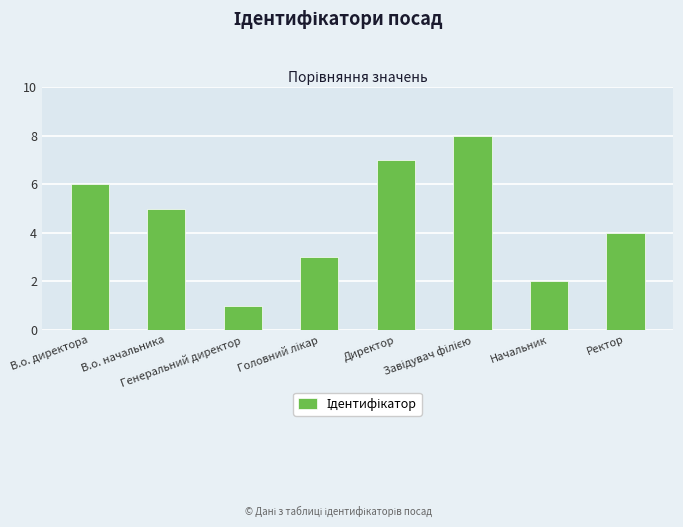

How many data points are less than 5?

4